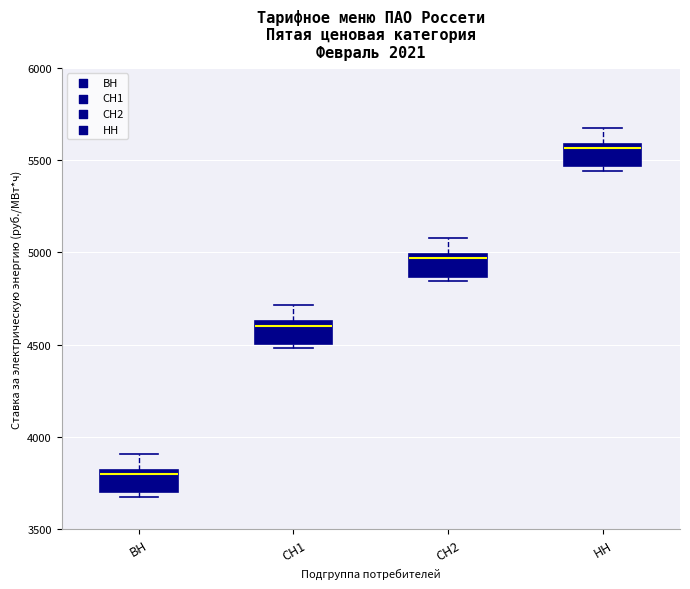

Which box has the highest median line?

НН